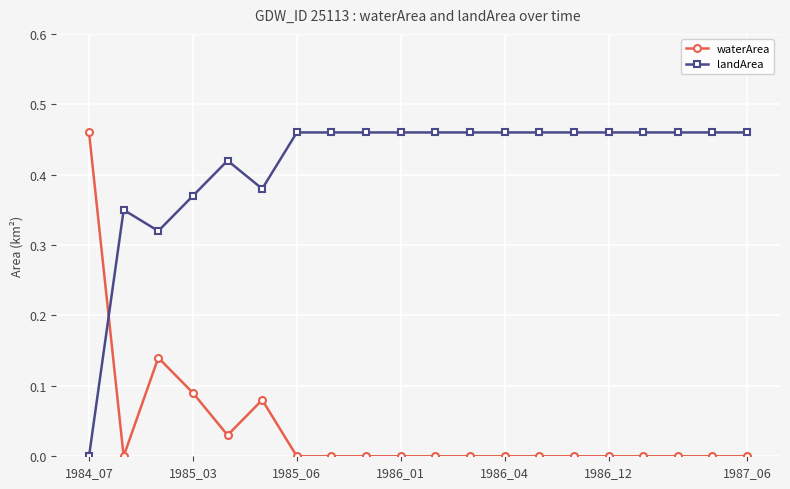

True or false: landArea has more than 0 points higher than both neighbors.

True